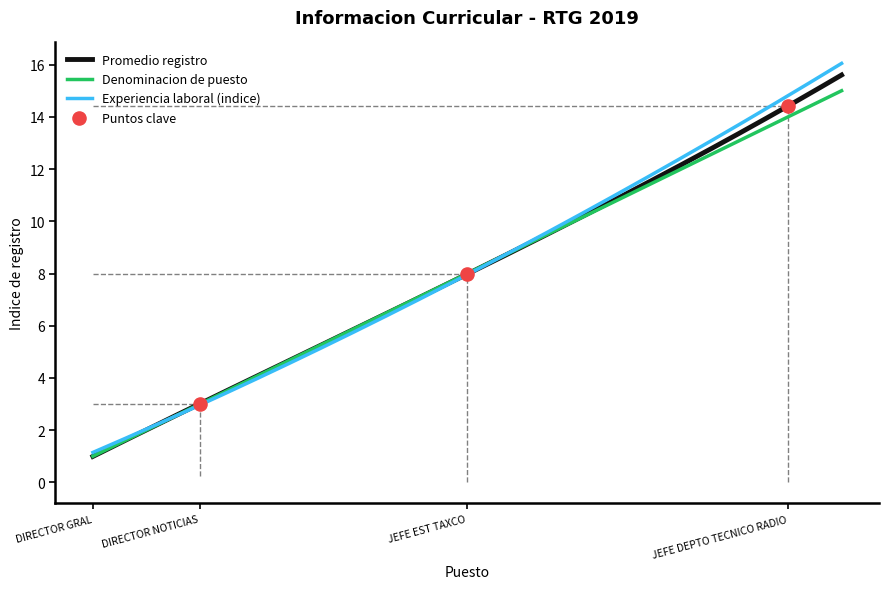

Which series has the largest total across all categories?

Experiencia laboral (index)